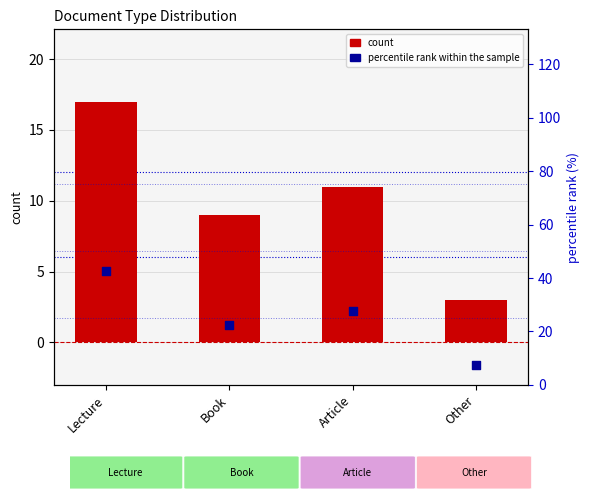

Which series reaches the maximum Y coordinate?

percentile rank within the sample